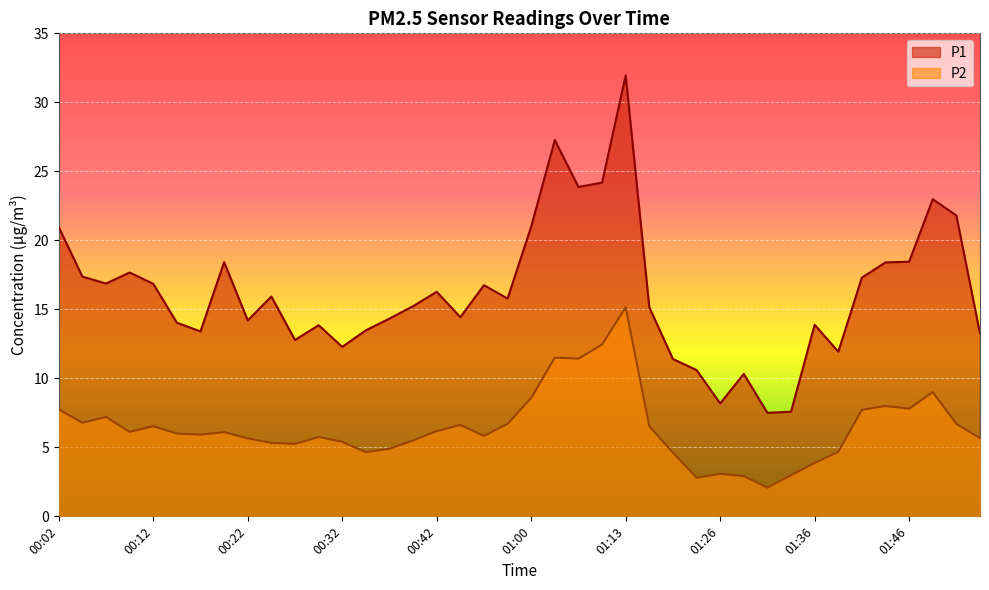

The P2 series shows 9.1 at 00:17. True or false?

False